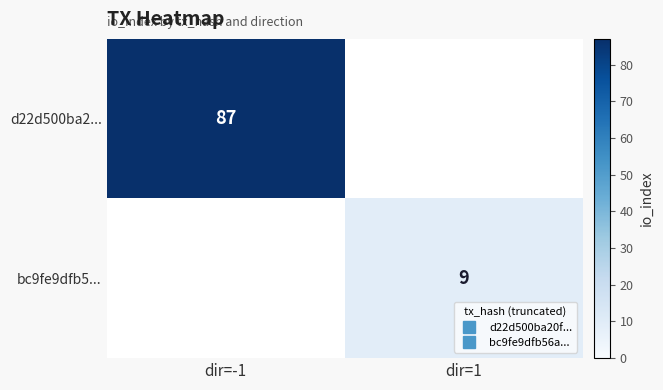

Which has a higher value, dir=1 or dir=-1?

dir=-1